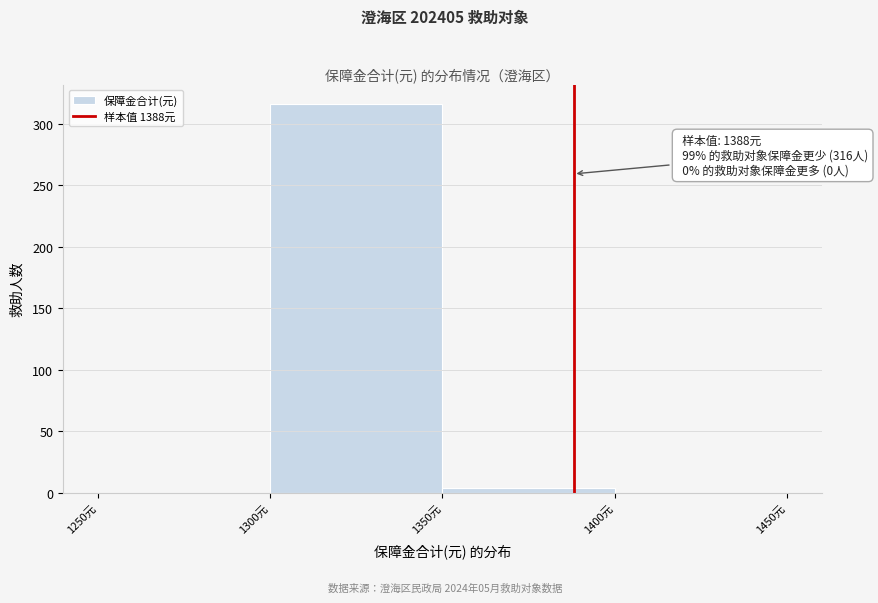

Over which range of the x-axis is the bar tallest?

1300 to 1350